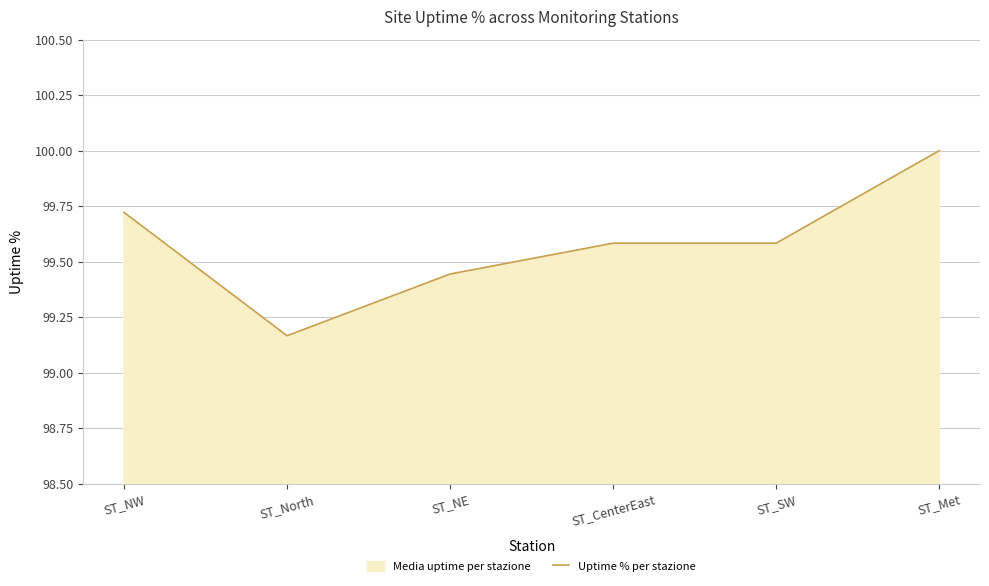

How many distinct data groups are displayed?

1